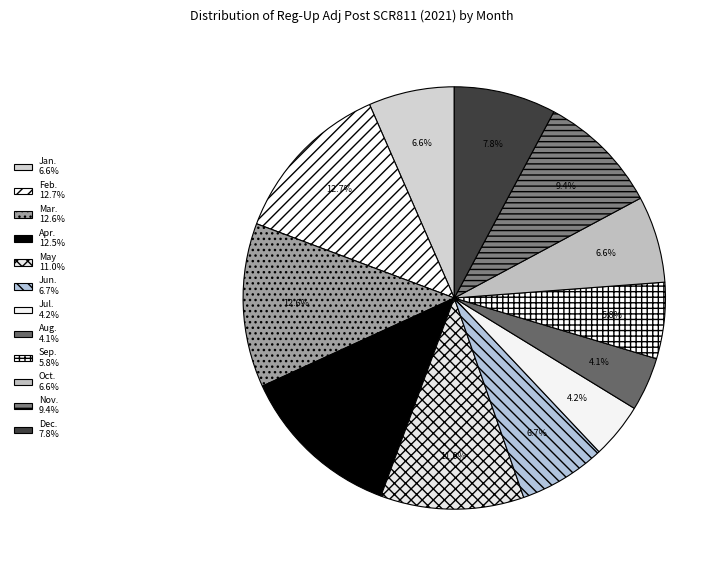

Is it true that Jul. is 4% of the pie?

True